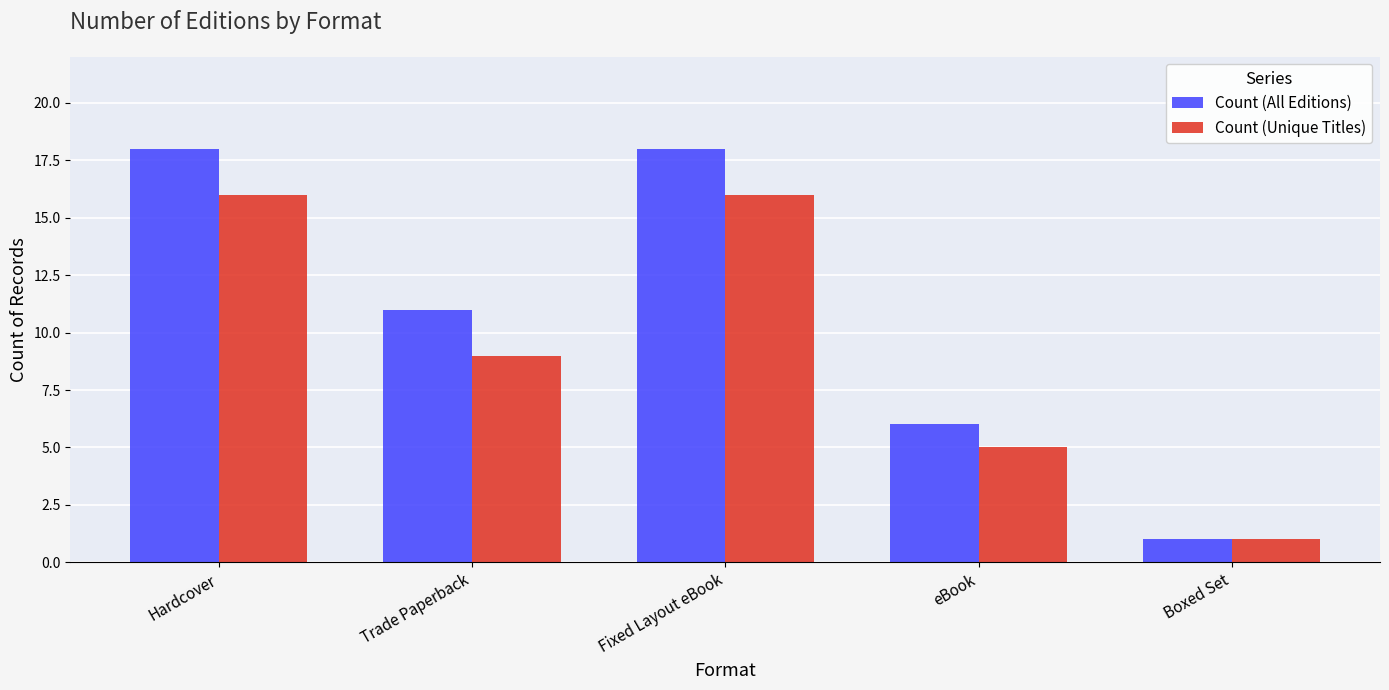

How many bars are there in each group?

2